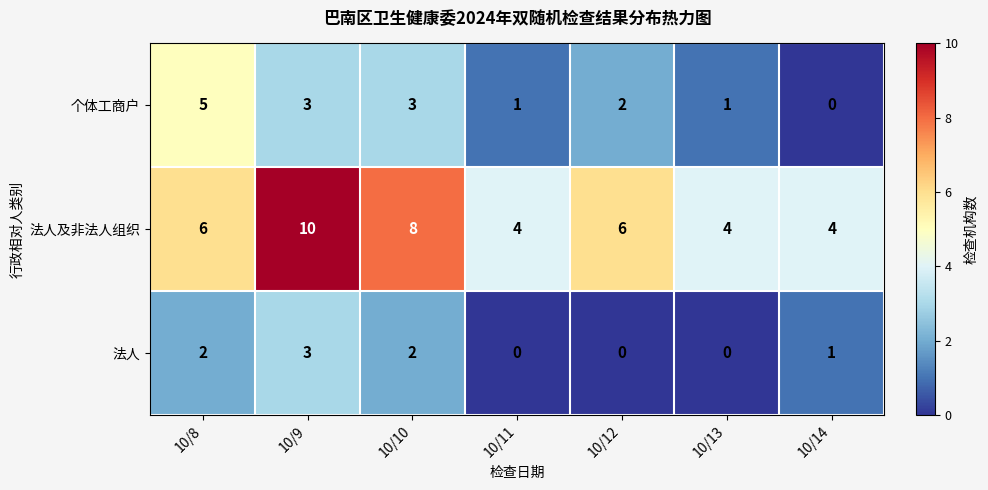

Where is 个体工商户 nearest to the value 2?

10/12